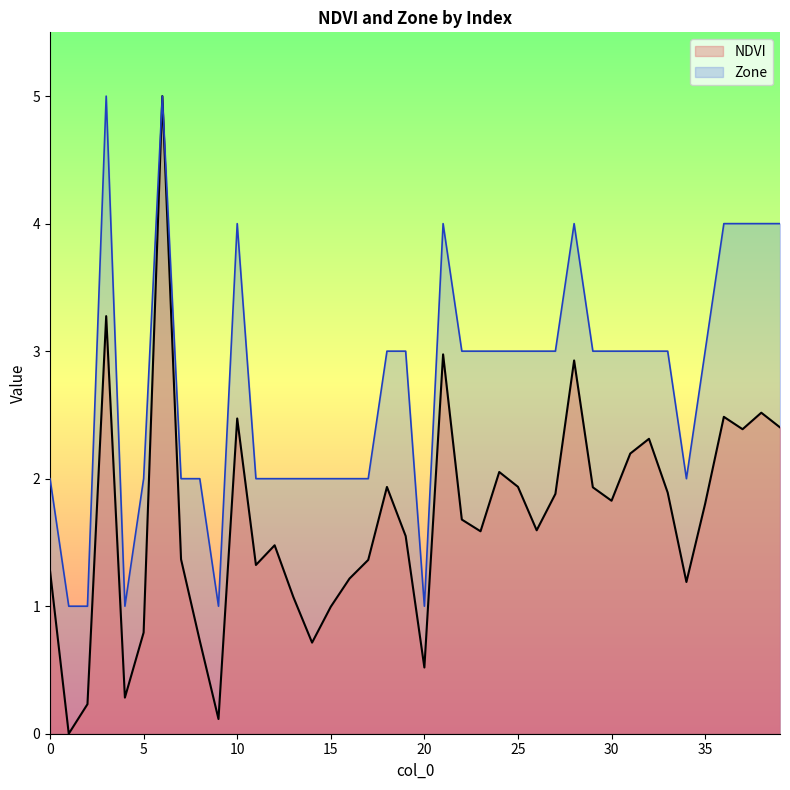

What is the value of the NDVI point at the 28th from the left?

1.9